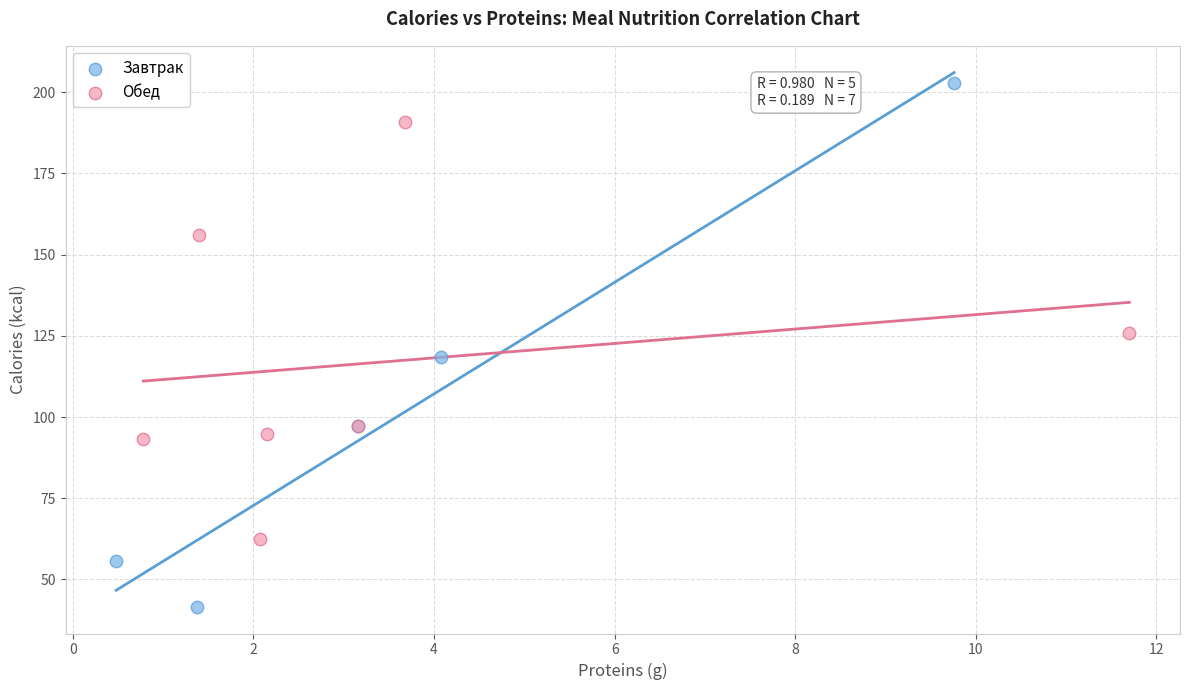

Which series contains the lowest Y value?

Завтрак